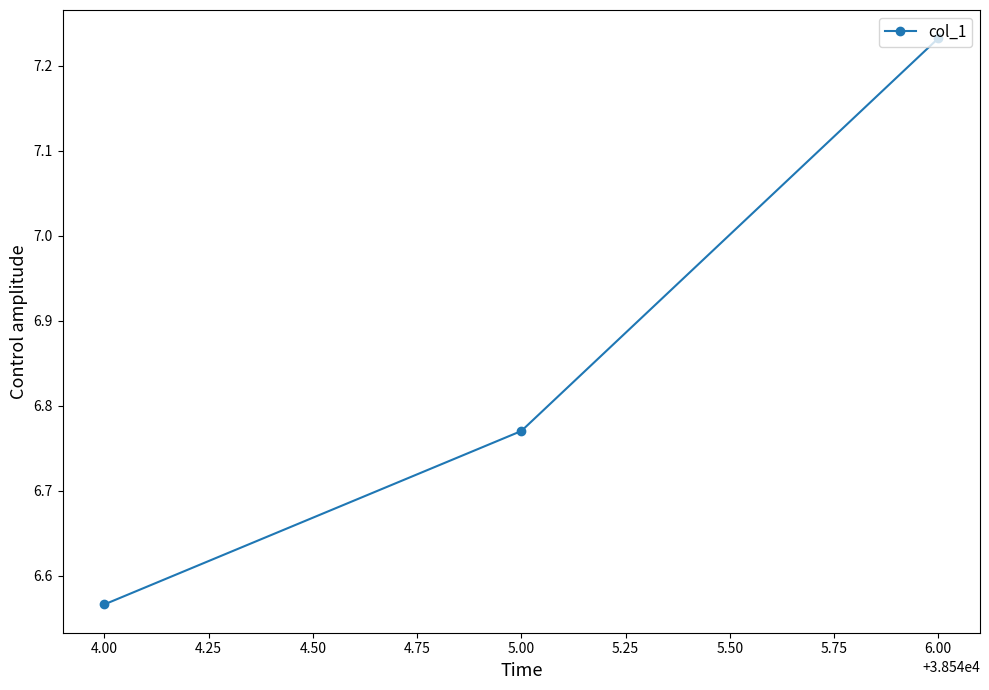

What is the change in value from 4.00 to 6.00?

+0.7